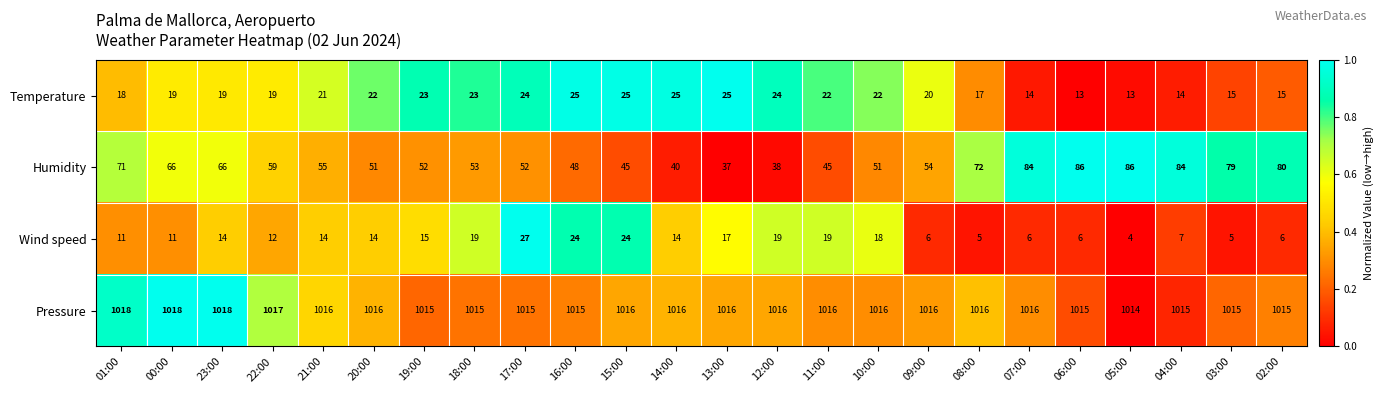

Where is Humidity nearest to the value 61?

22:00